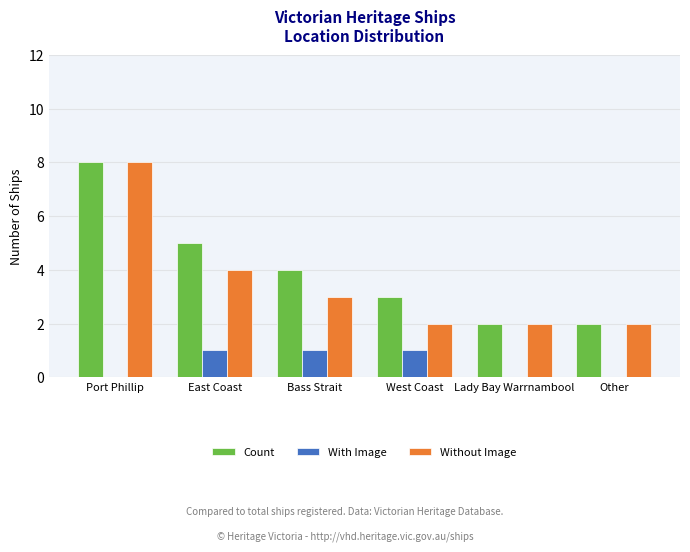

Reading left to right, what are all the values shown in this chart?

Count: Port Phillip=8	East Coast=5	Bass Strait=4	West Coast=3	Lady Bay Warrnambool=2	Other=2
With Image: Port Phillip=0	East Coast=1	Bass Strait=1	West Coast=1	Lady Bay Warrnambool=0	Other=0
Without Image: Port Phillip=8	East Coast=4	Bass Strait=3	West Coast=2	Lady Bay Warrnambool=2	Other=2